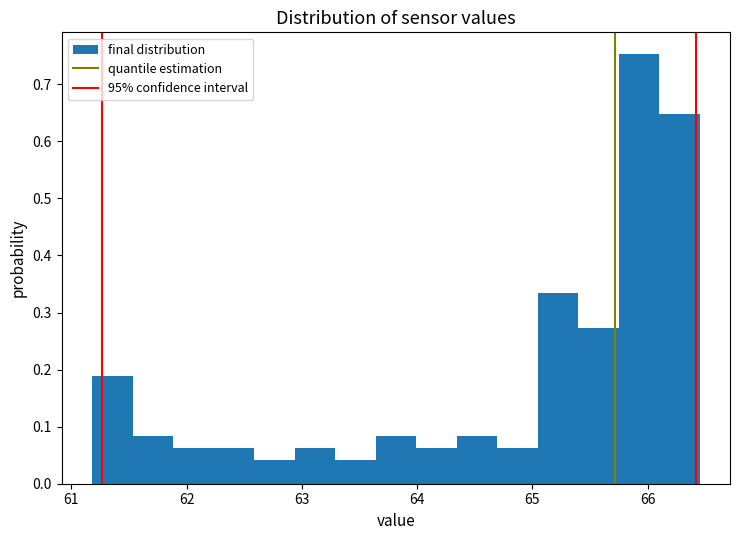

Around what value on the x-axis is the tallest bar? Give the approximate position of its centre, as read against the axis.

65.9